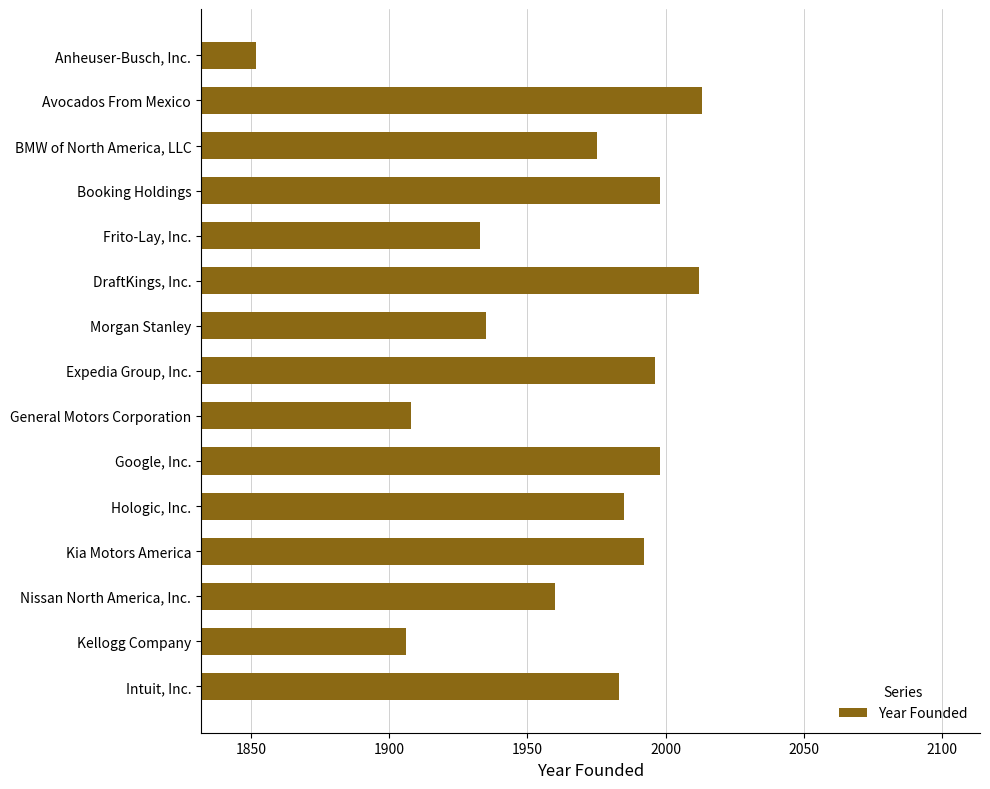

What is the greatest value displayed?

2013